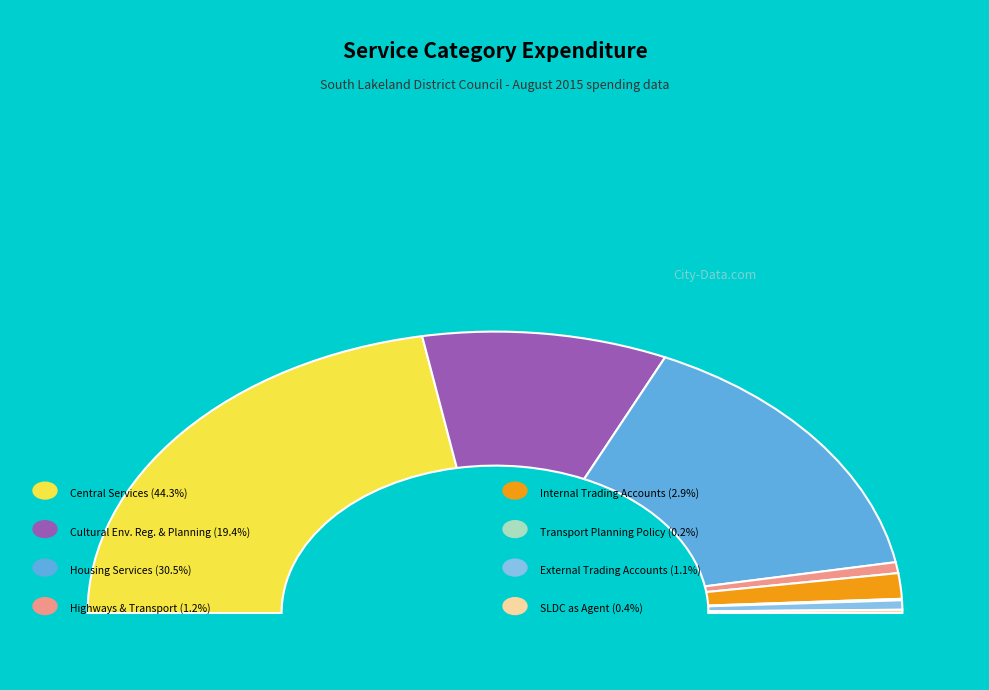

What percentage is the External Trading Accounts slice, to the nearest percent?

1%